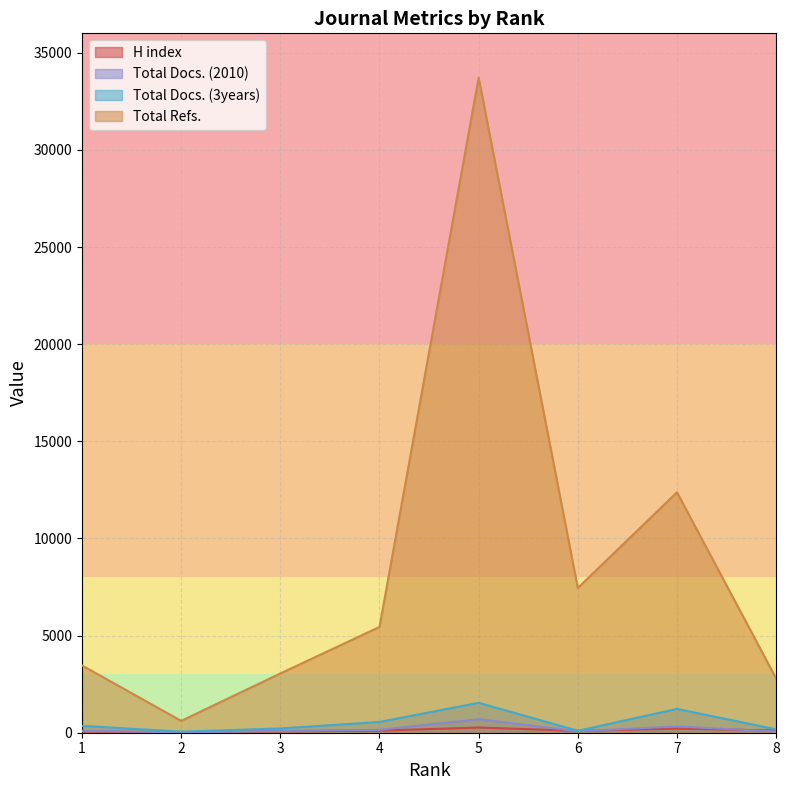

Between 2 and 7, which series saw the biggest shift?

Total Refs.